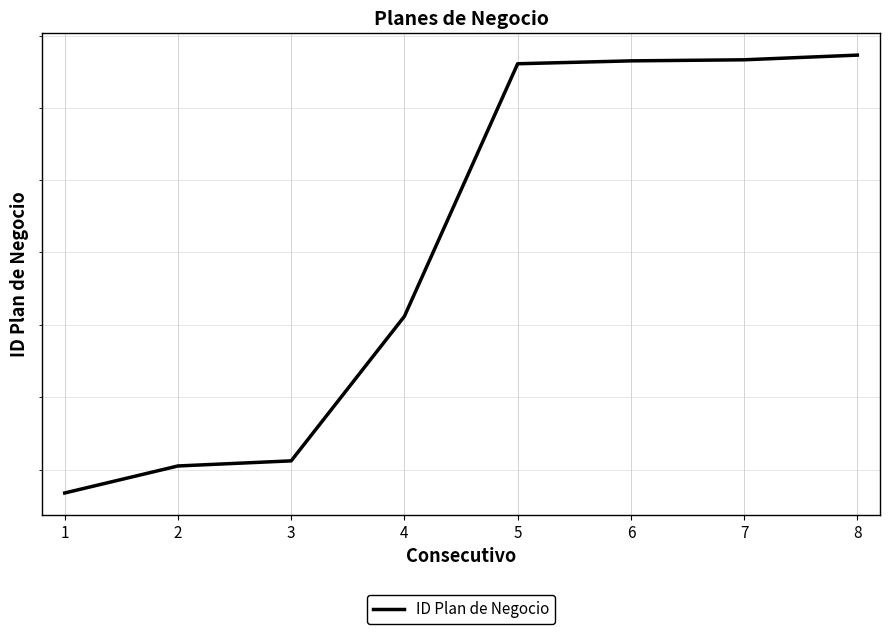

What value does the data have at 8, to the nearest 100?

75500